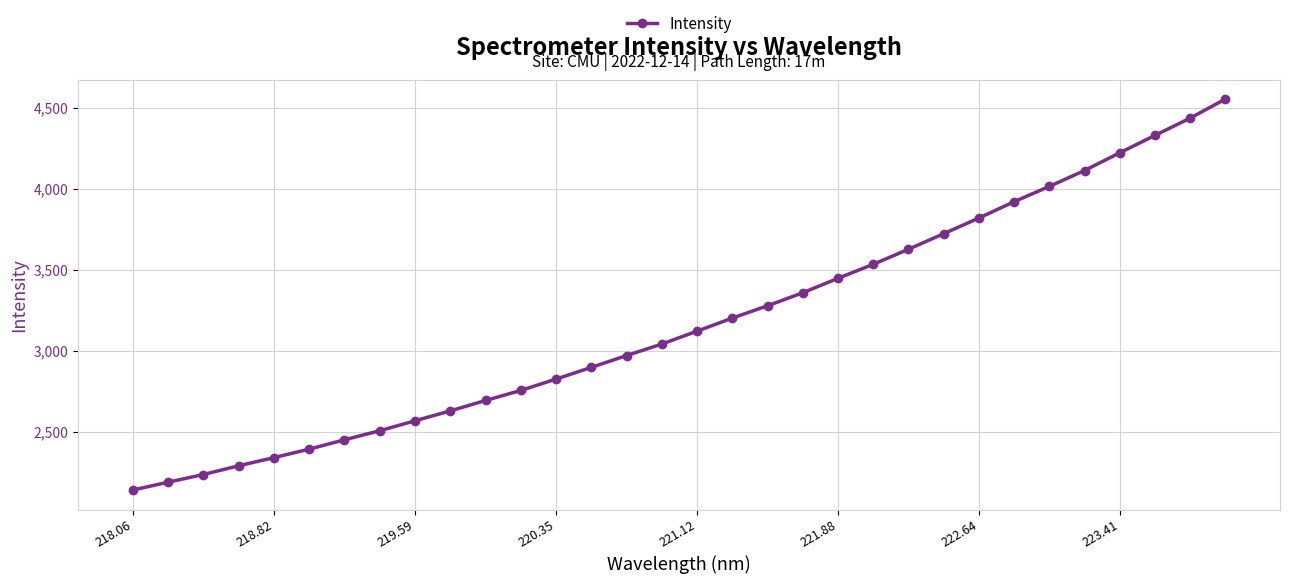

What is the smallest value displayed?

2139.6